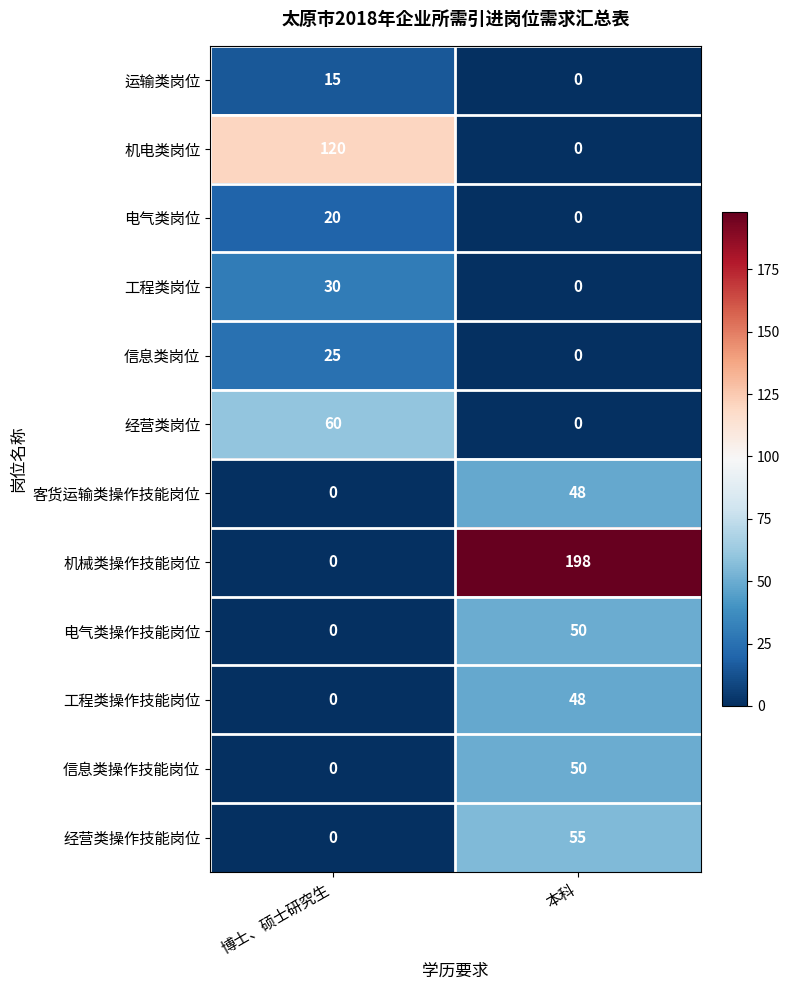

True or false: 客货运输类操作技能岗位 has a value of 48 at 本科.

True